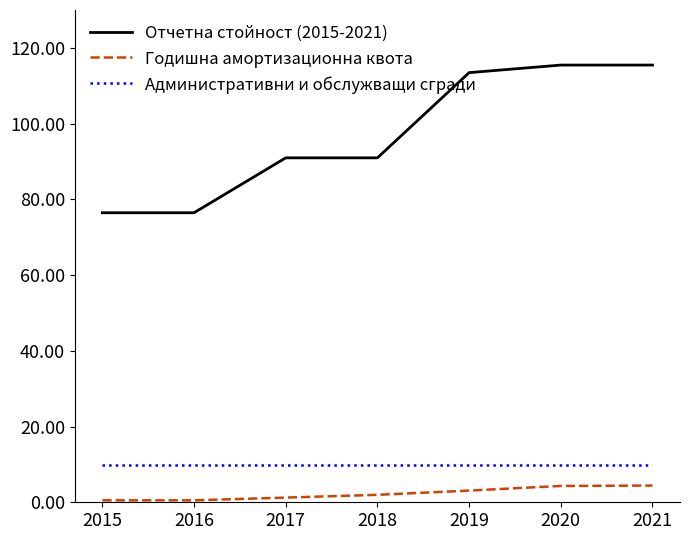

What is the spread (max minus min) of values at 2021?

111.0